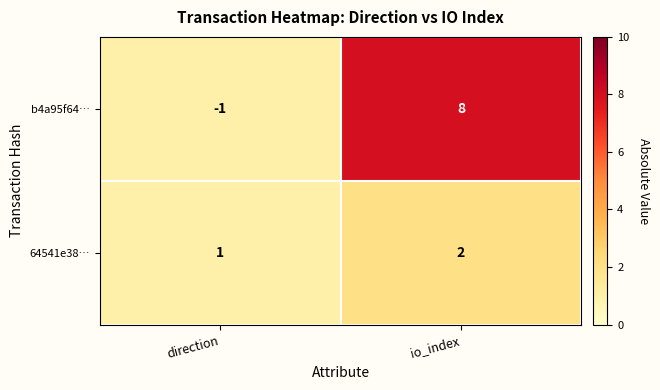

At how many categories does at least one series exceed 3?

1